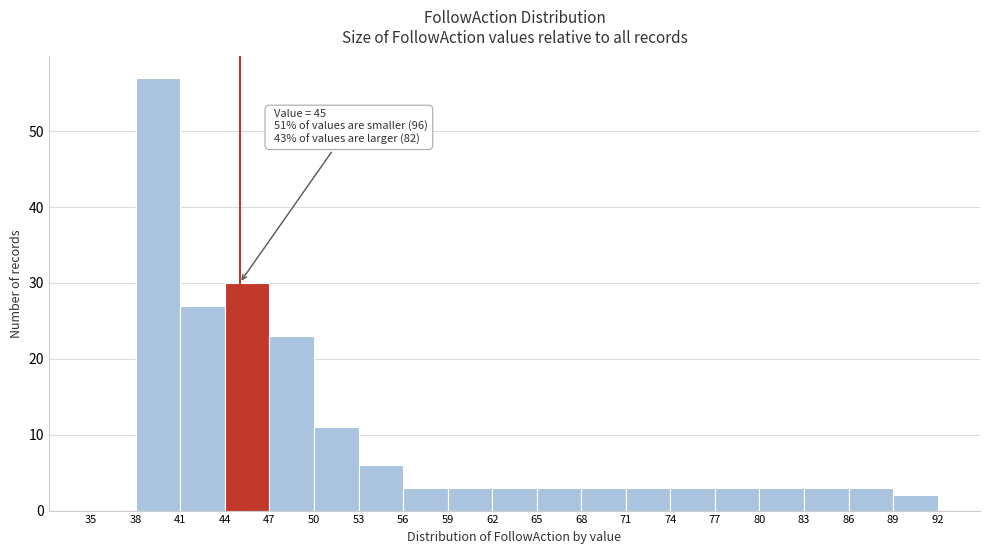

Over which range of the x-axis is the bar tallest?

38 to 41